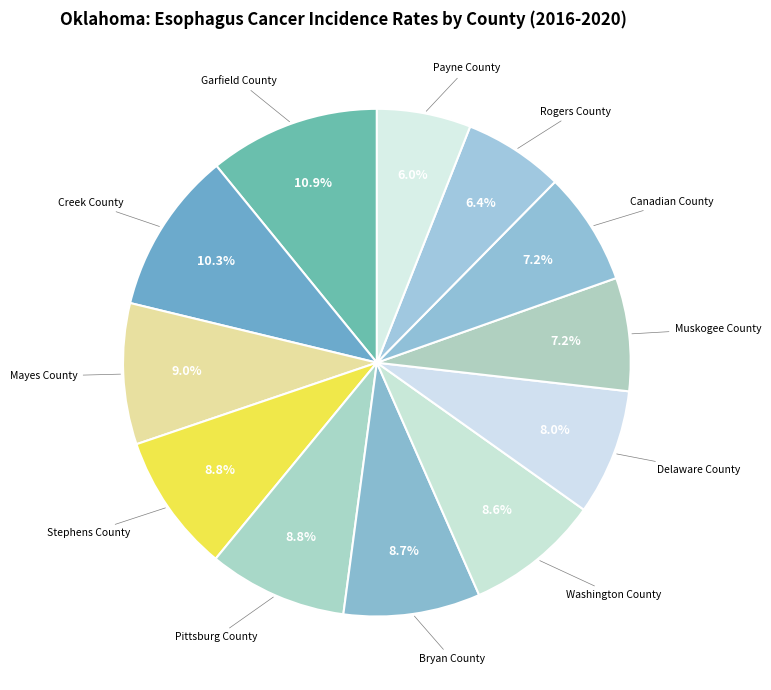

Is there any slice that represents more than half of the pie?

No